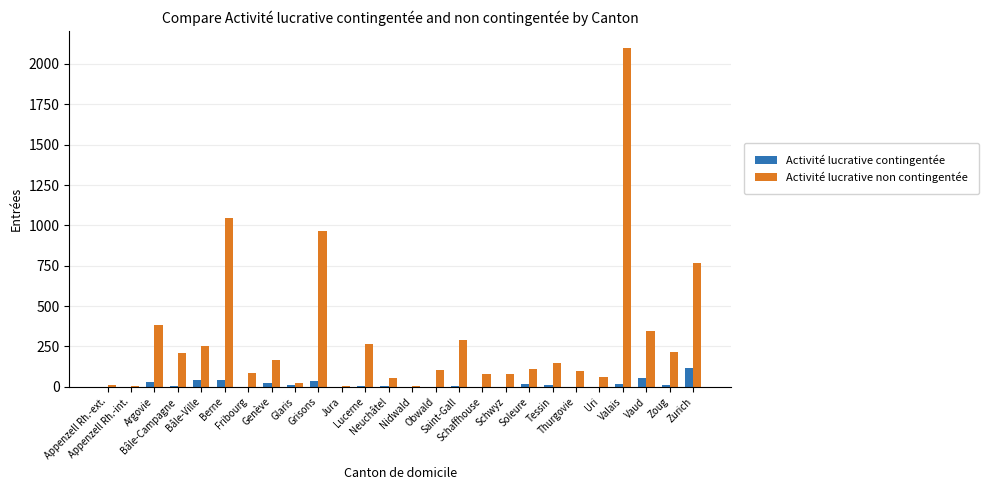

What is the maximum value for Activité lucrative non contingentée?

2100